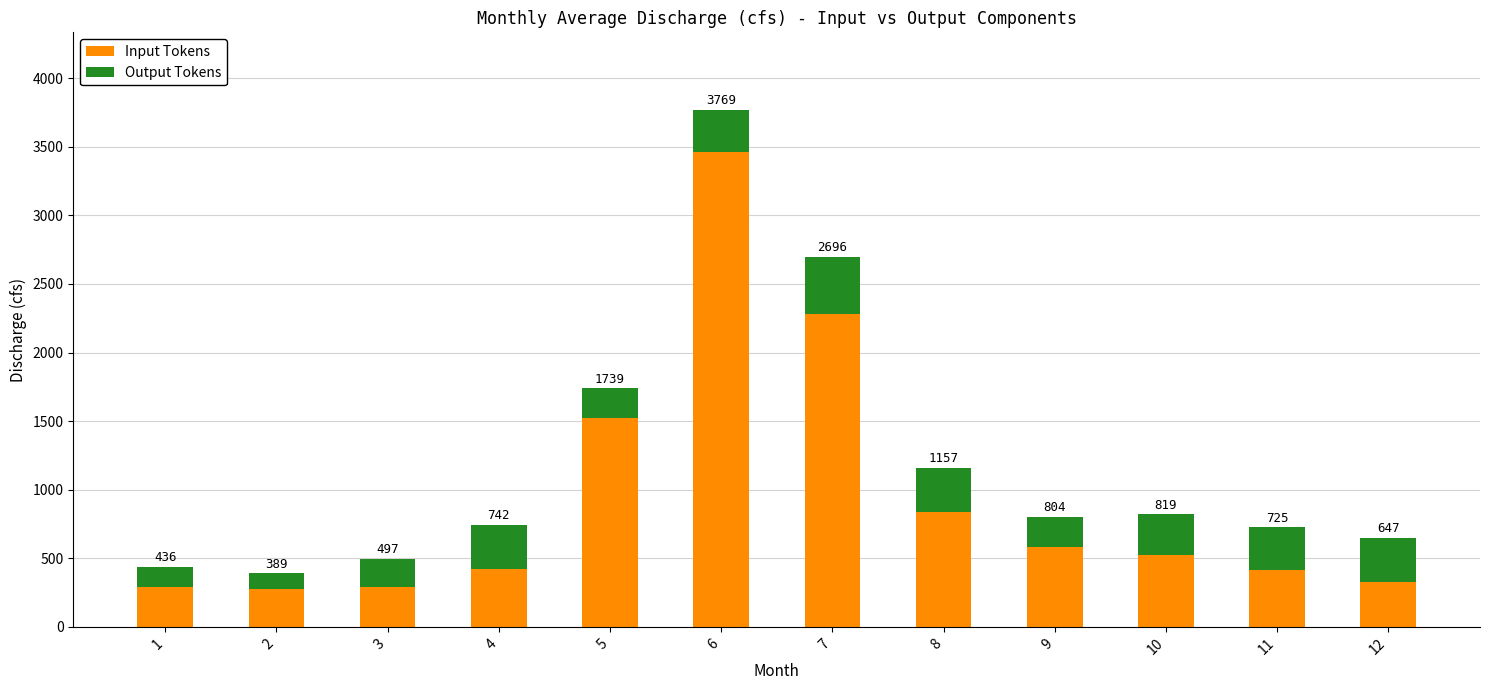

At which label is Output Tokens closest to 264?

10